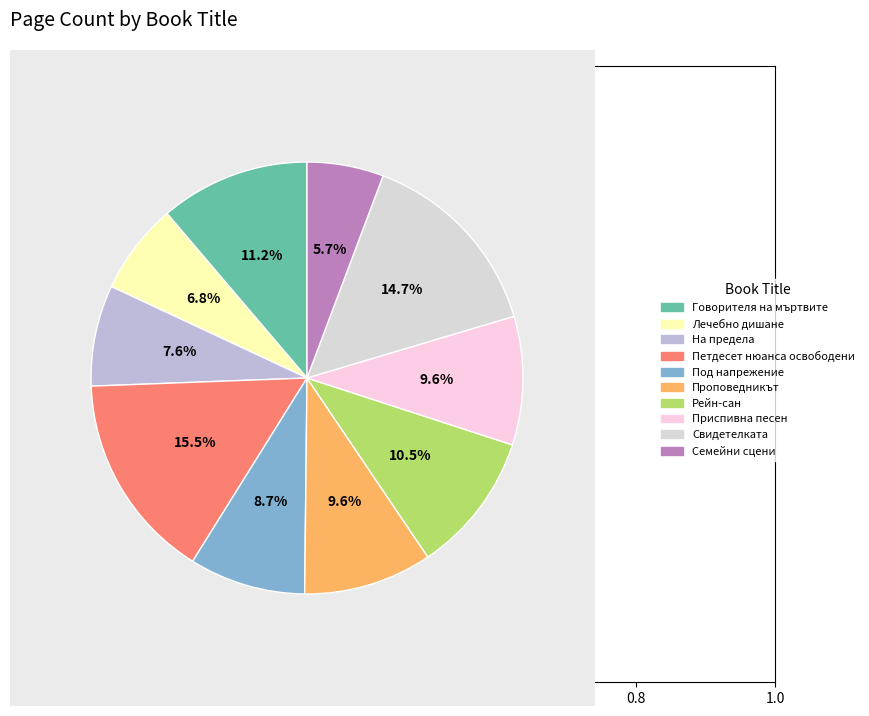

Is there a majority slice in this chart?

No